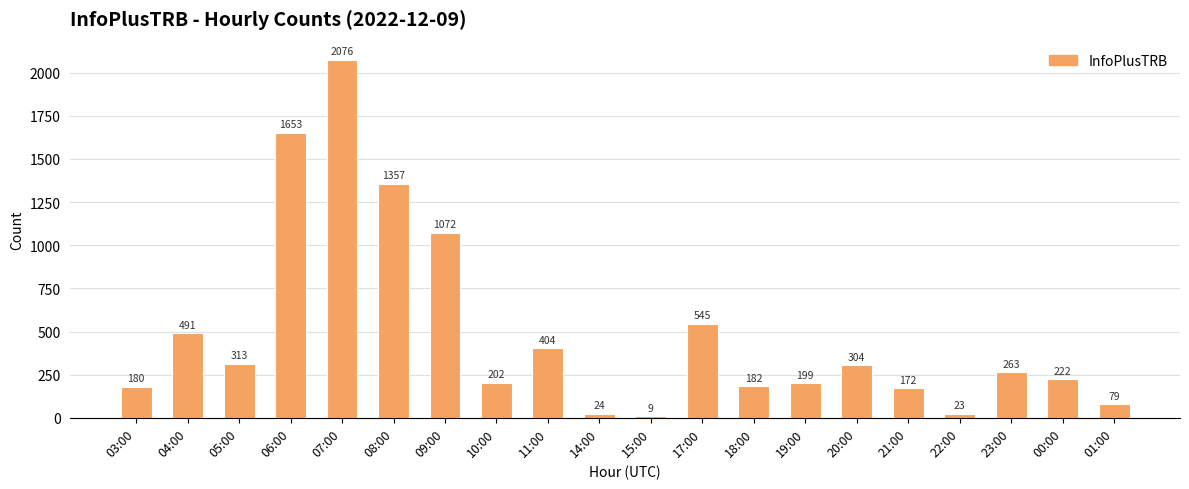

At which label is the value closest to 1042?

09:00